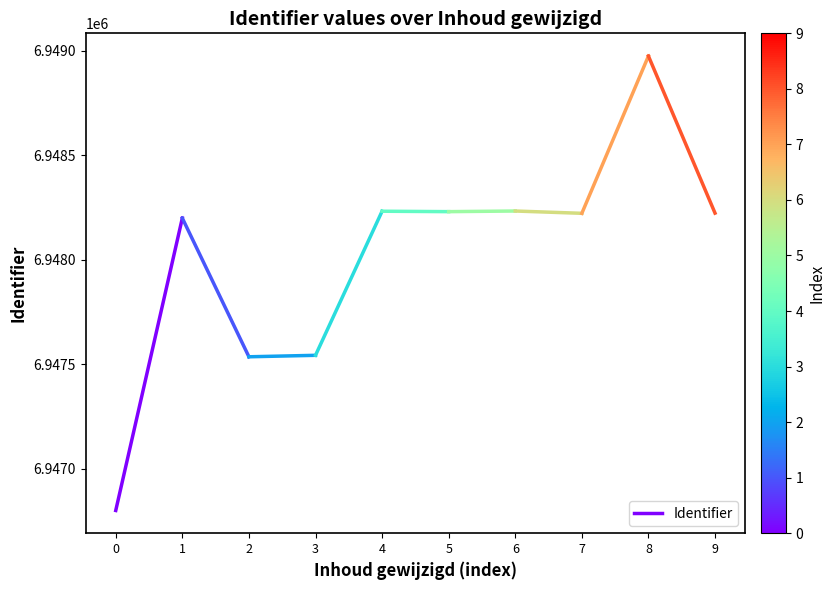

The value at 0 is 10446657. True or false?

False